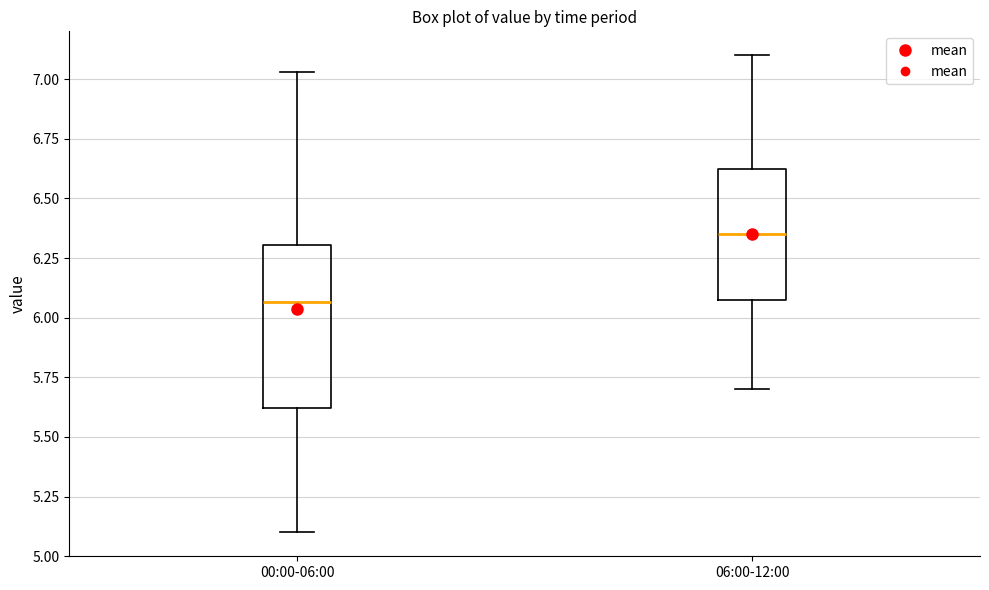

Which box is the tallest, from its lower edge to its upper edge?

00:00-06:00